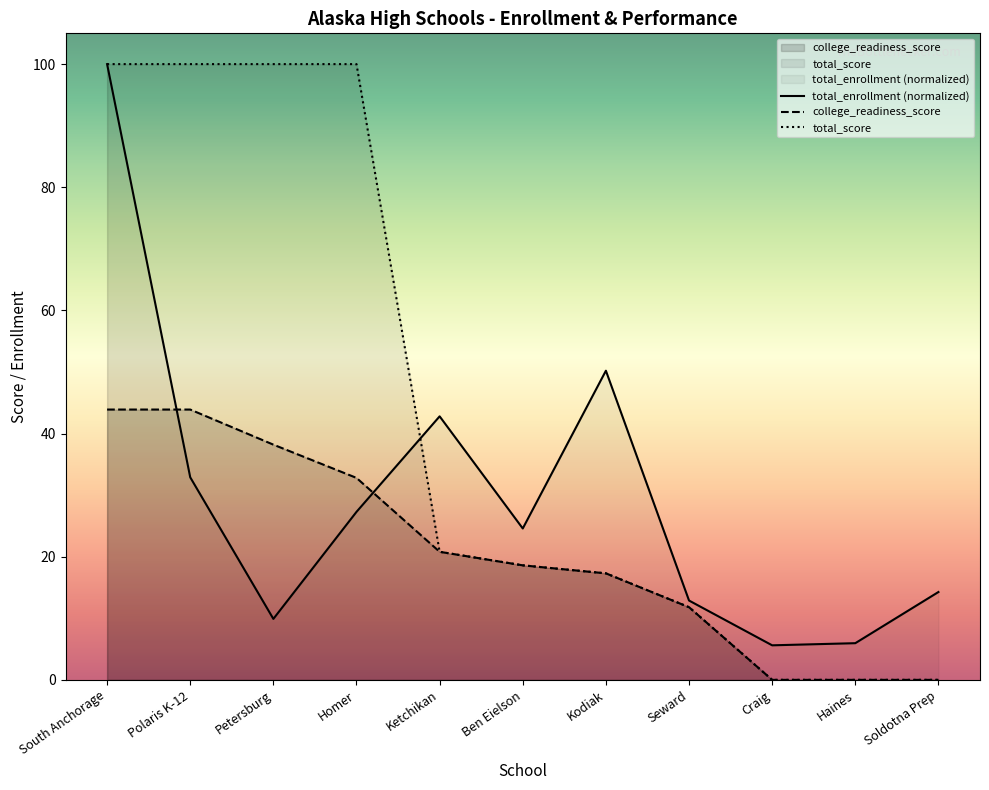

True or false: total_enrollment has more than 2 interior local peaks.

False